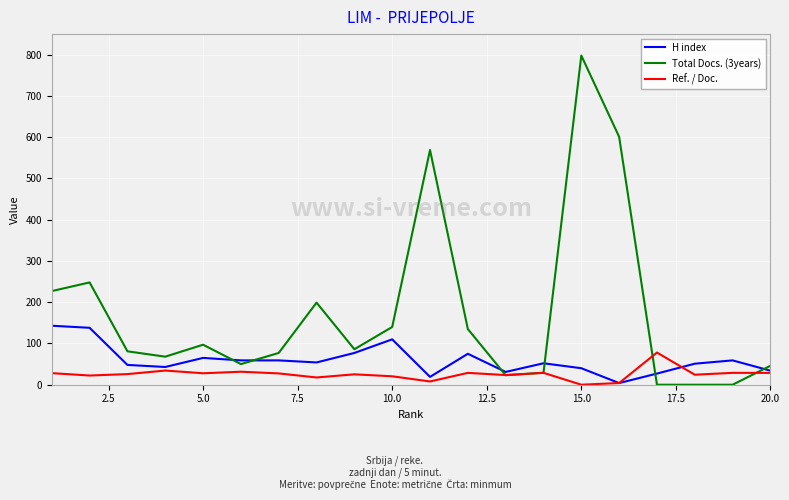

Which series has the widest spread of values?

Total Docs. (3years)